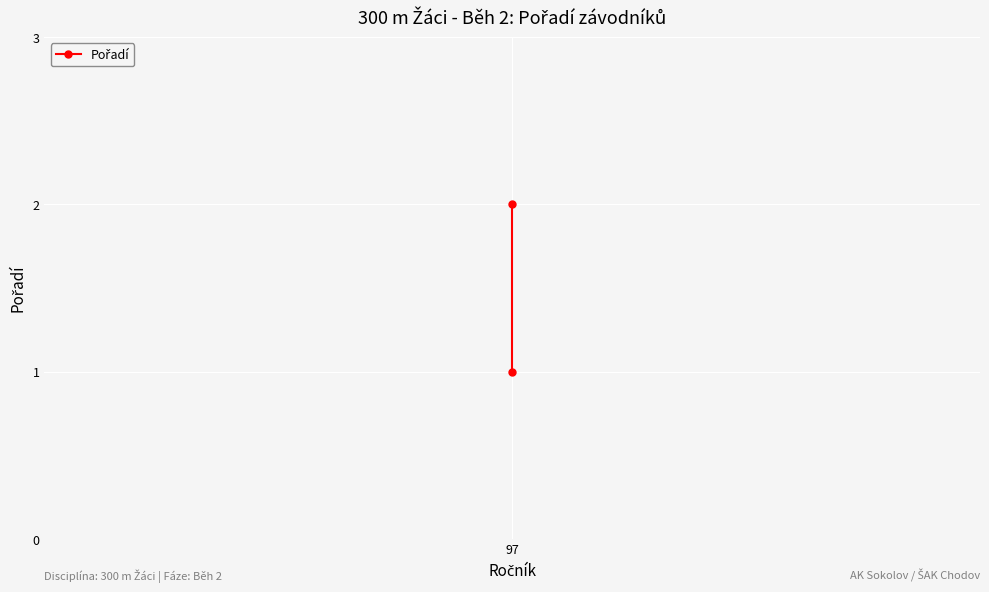

How many lines are shown in the chart?

1